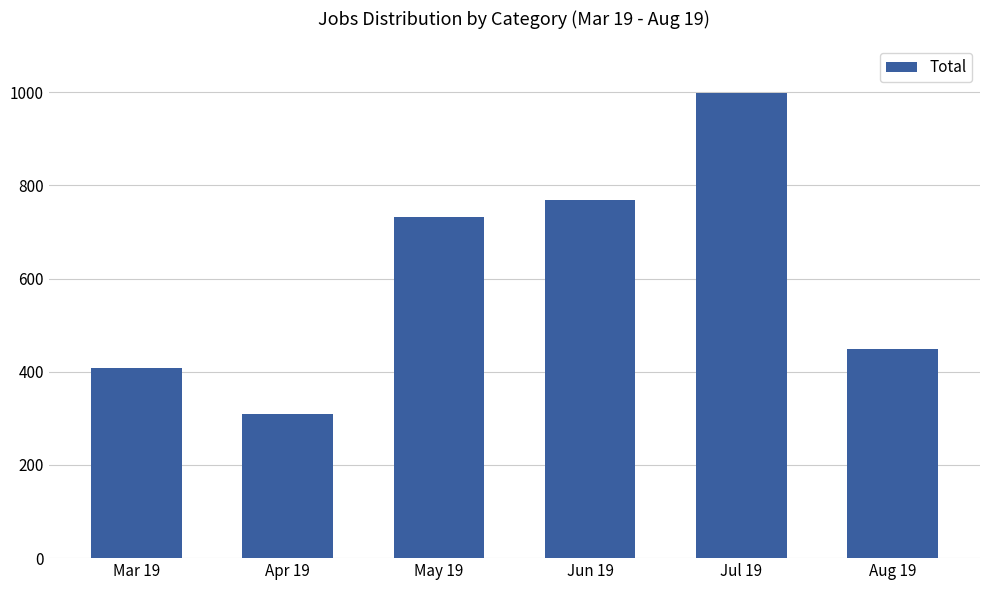

Approximately how many times larger is the value at Jul 19 compared to Apr 19?

3.2